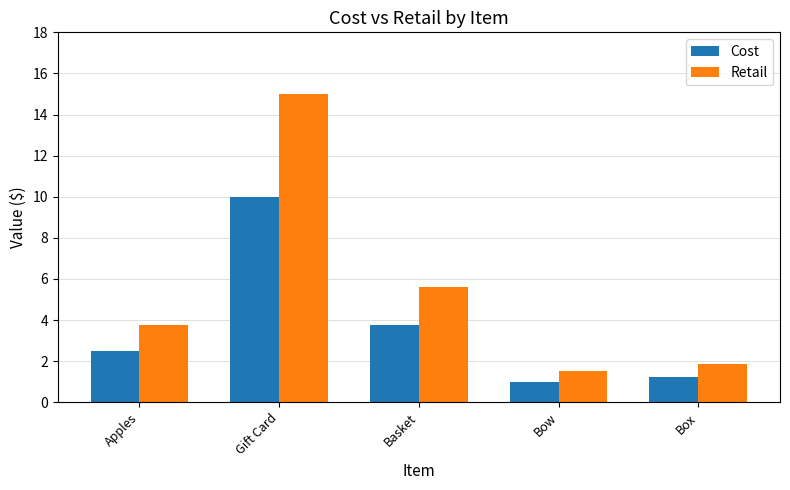

What is the sum of the Cost values at Apples and Bow?

3.5